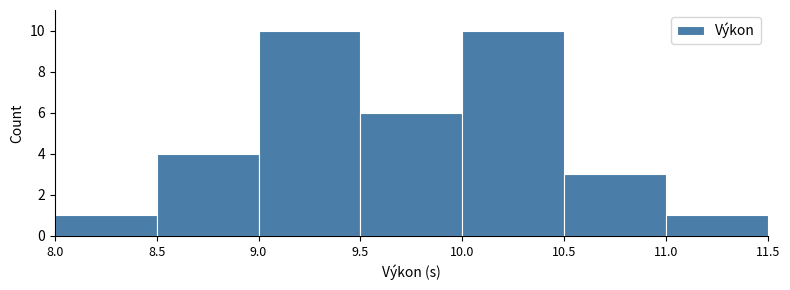

Reading left to right, list every bar in this chart as the range it spans on the x-axis followed by its height. The values are not printed on the chart, so give them approximately, as read against the axis.

8.0 to 8.5: 1
8.5 to 9.0: 4
9.0 to 9.5: 10
9.5 to 10.0: 6
10.0 to 10.5: 10
10.5 to 11.0: 3
11.0 to 11.5: 1